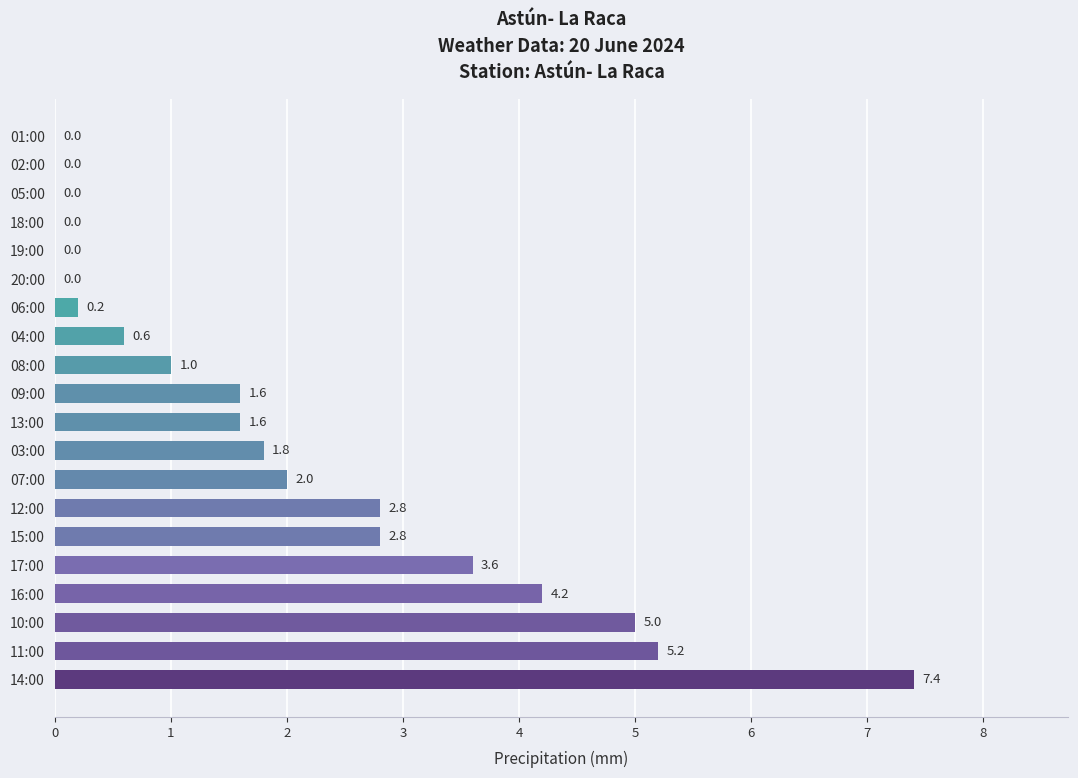

What is the maximum value shown in the chart?

7.4